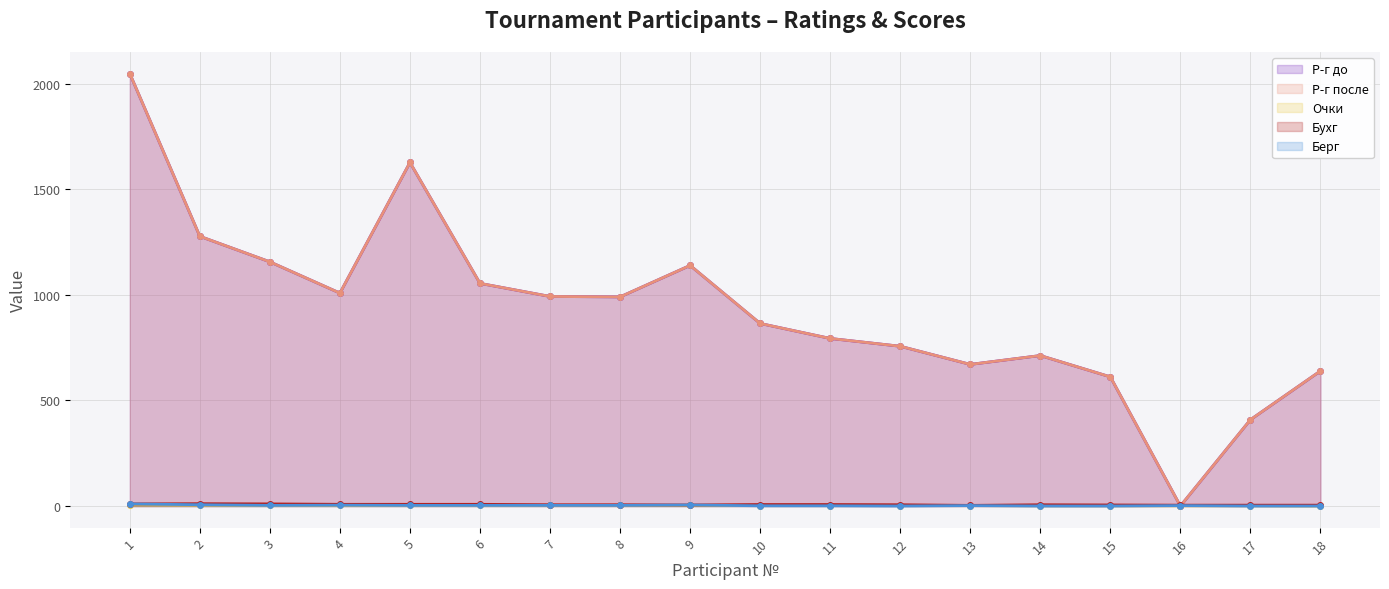

Which series ends up on top after the final intersection of Берг and Р-г до?

Р-г до